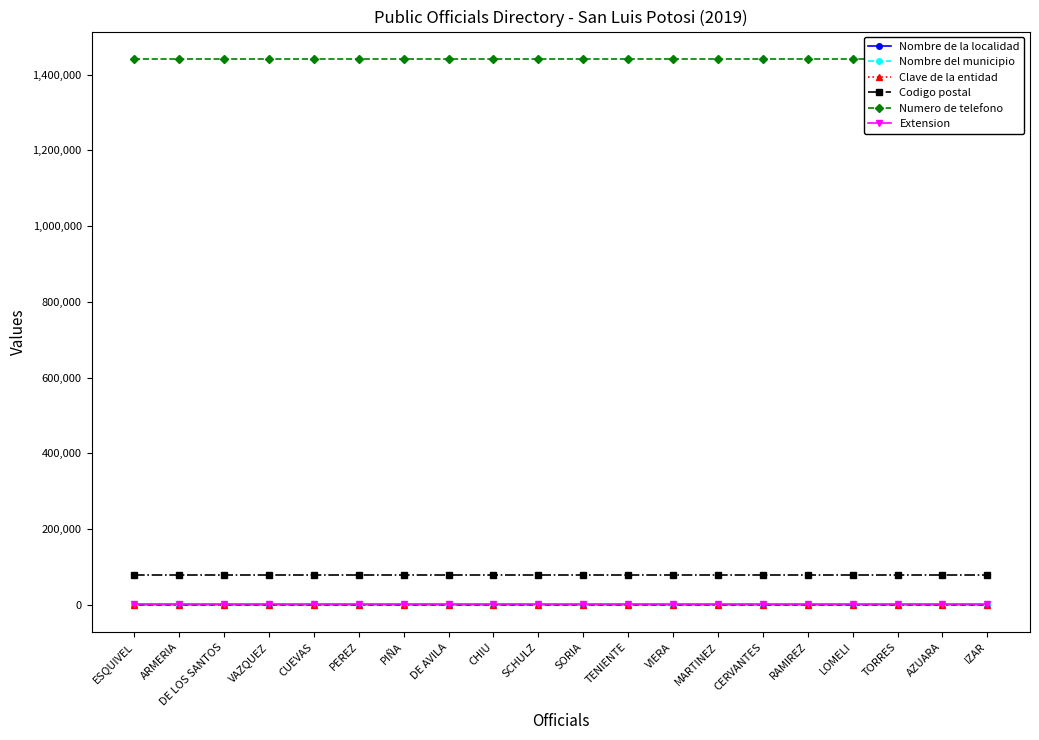

True or false: Clave de la entidad and Extension cross at least once.

False